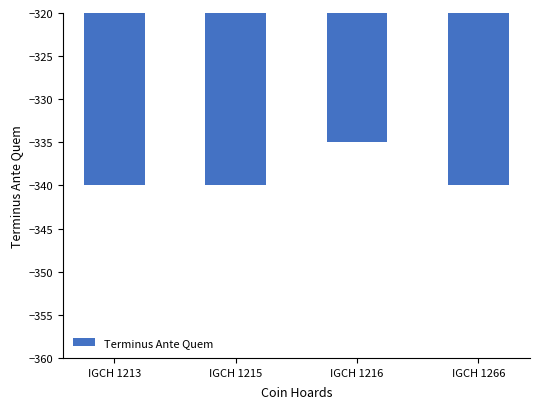

What is the change in value from IGCH 1215 to IGCH 1216?

+5